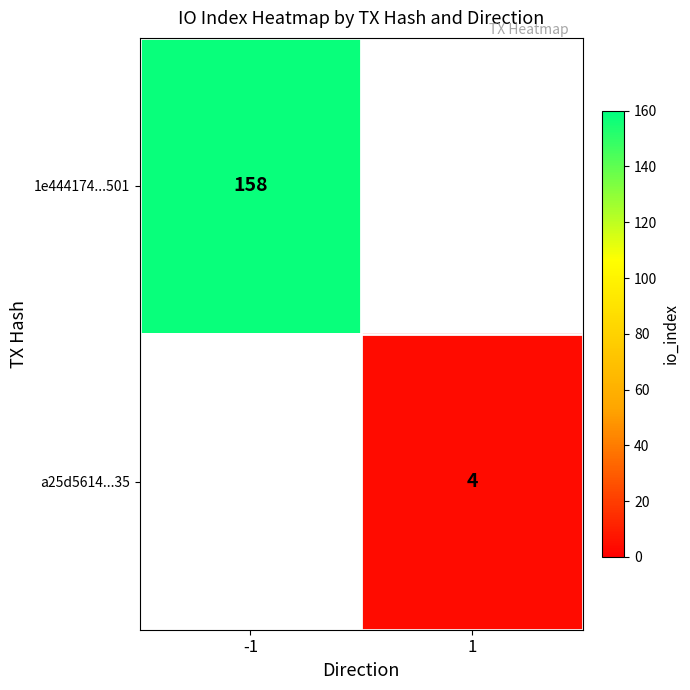

The value of a25d5614...35 at 1 is 7. True or false?

False